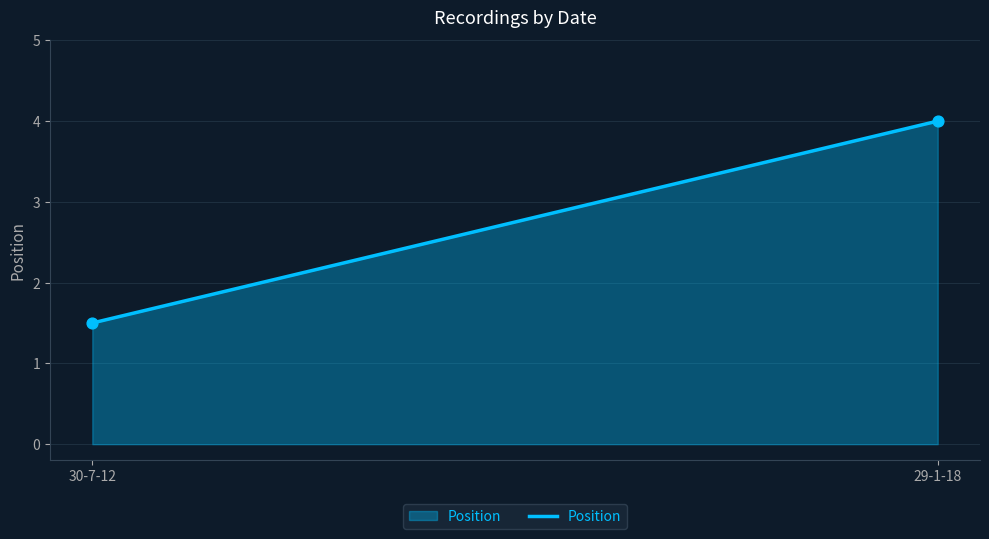

What is the range of Y values (max minus min)?

2.5